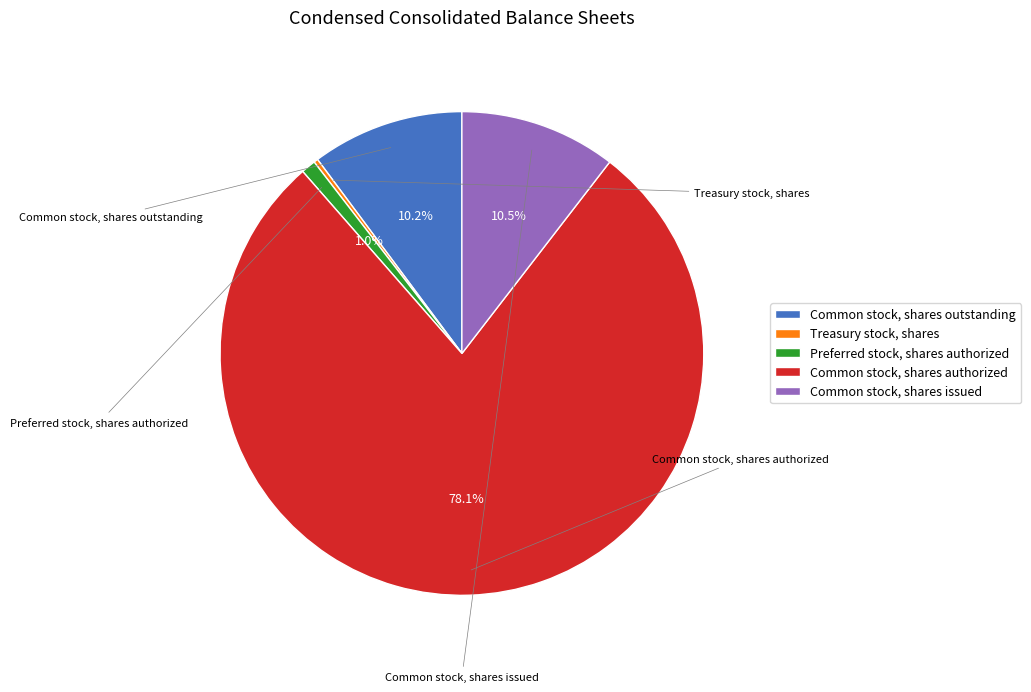

How many slices are in this pie chart?

5